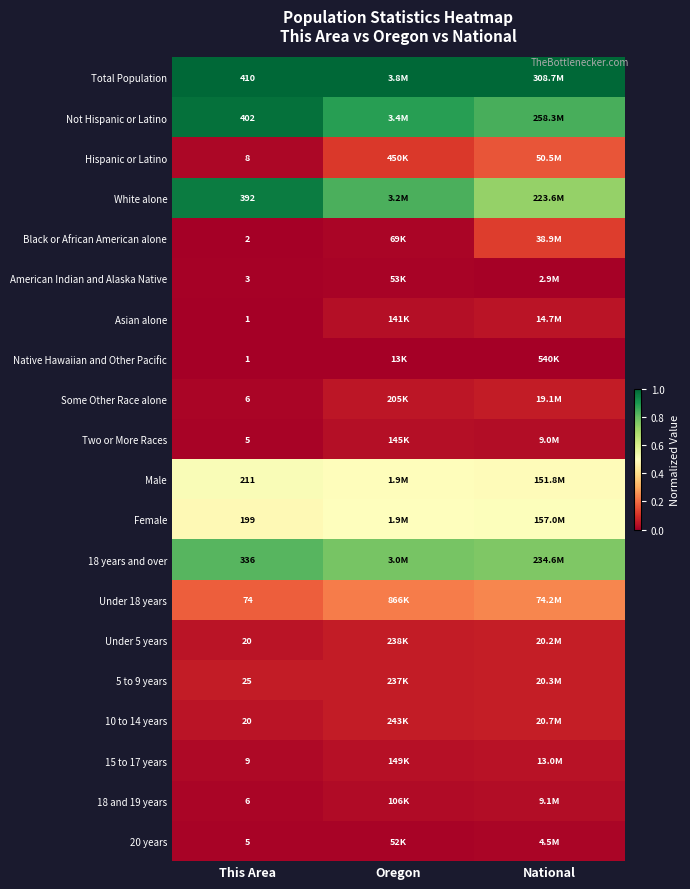

At how many categories does at least one series exceed 0?

3